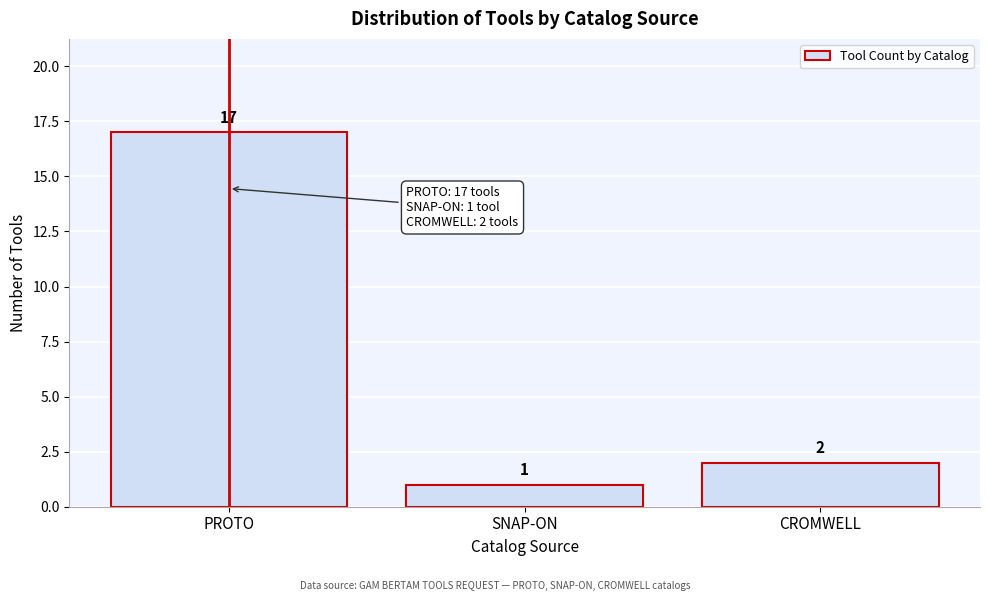

Reading left to right, transcribe all the data shown in this chart.

PROTO=17	SNAP-ON=1	CROMWELL=2